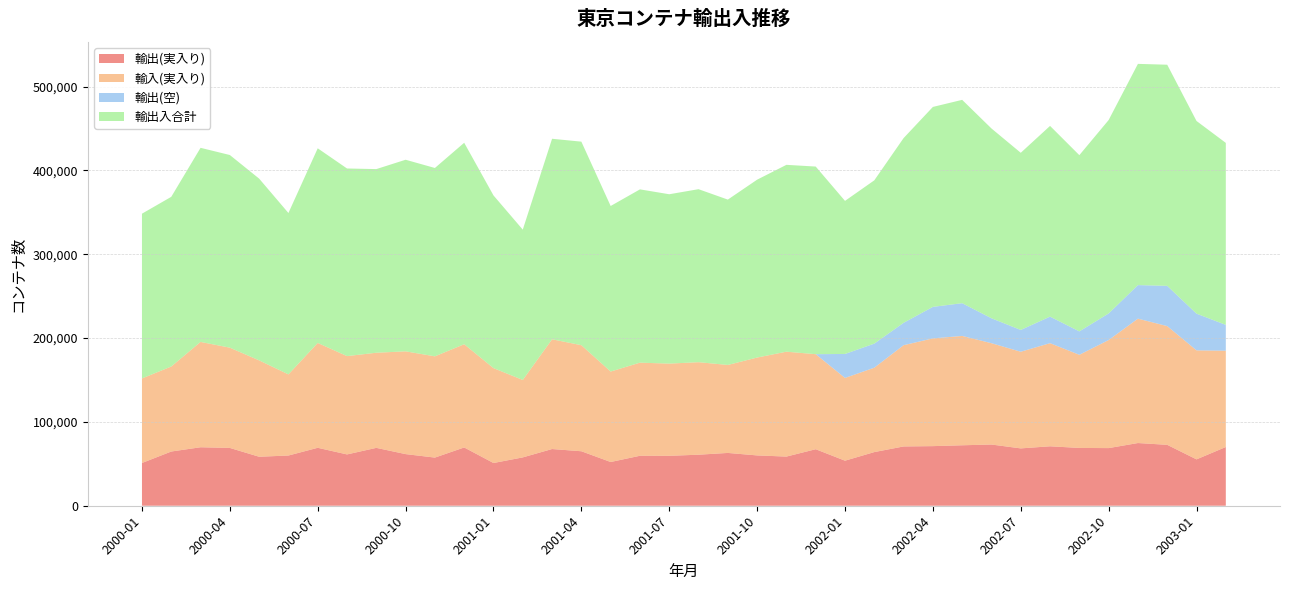

Reading left to right, list all the values displayed in this chart.

輸出(実入り): 2000-01=50985	2000-02=64664	2000-03=69759	2000-04=68952	2000-05=58435	2000-06=59898	2000-07=69110	2000-08=61204	2000-09=69031	2000-10=61585	2000-11=57427	2000-12=69506	2001-01=50961	2001-02=57656	2001-03=67638	2001-04=64992	2001-05=52163	2001-06=59599	2001-07=59548	2001-08=60868	2001-09=62982	2001-10=60021	2001-11=58629	2001-12=67414	2002-01=53736	2002-02=63986	2002-03=70711	2002-04=71094	2002-05=72113	2002-06=73007	2002-07=68398	2002-08=70896	2002-09=68948	2002-10=68750	2002-11=74784	2002-12=72654	2003-01=55303	2003-02=70048
輸入(実入り): 2000-01=100858	2000-02=101387	2000-03=125631	2000-04=119575	2000-05=114945	2000-06=96755	2000-07=125061	2000-08=117283	2000-09=113456	2000-10=122563	2000-11=120774	2000-12=123131	2001-01=113176	2001-02=92363	2001-03=130884	2001-04=126484	2001-05=107889	2001-06=111054	2001-07=109978	2001-08=110349	2001-09=104935	2001-10=116727	2001-11=125103	2001-12=113363	2002-01=98698	2002-02=100649	2002-03=120772	2002-04=128511	2002-05=130423	2002-06=120856	2002-07=115275	2002-08=123007	2002-09=111089	2002-10=128872	2002-11=148351	2002-12=141611	2003-01=130022	2003-02=114868
輸出(空): 2000-01=0	2000-02=0	2000-03=0	2000-04=0	2000-05=0	2000-06=0	2000-07=0	2000-08=0	2000-09=0	2000-10=0	2000-11=0	2000-12=0	2001-01=0	2001-02=0	2001-03=0	2001-04=0	2001-05=0	2001-06=0	2001-07=0	2001-08=0	2001-09=0	2001-10=0	2001-11=0	2001-12=0	2002-01=28608	2002-02=28731	2002-03=26698	2002-04=37590	2002-05=39065	2002-06=29738	2002-07=26000	2002-08=31675	2002-09=27911	2002-10=31725	2002-11=40038	2002-12=48006	2003-01=43793	2003-02=30803
輸出入合計: 2000-01=196506	2000-02=202404	2000-03=231512	2000-04=229799	2000-05=216793	2000-06=192507	2000-07=232149	2000-08=223778	2000-09=219040	2000-10=228529	2000-11=224657	2000-12=240300	2001-01=206003	2001-02=179307	2001-03=239179	2001-04=242788	2001-05=197470	2001-06=206696	2001-07=202001	2001-08=206350	2001-09=197226	2001-10=212163	2001-11=222876	2001-12=223782	2002-01=182576	2002-02=194759	2002-03=220316	2002-04=238482	2002-05=242522	2002-06=226388	2002-07=211312	2002-08=227465	2002-09=210215	2002-10=230688	2002-11=263866	2002-12=263759	2003-01=229805	2003-02=217074